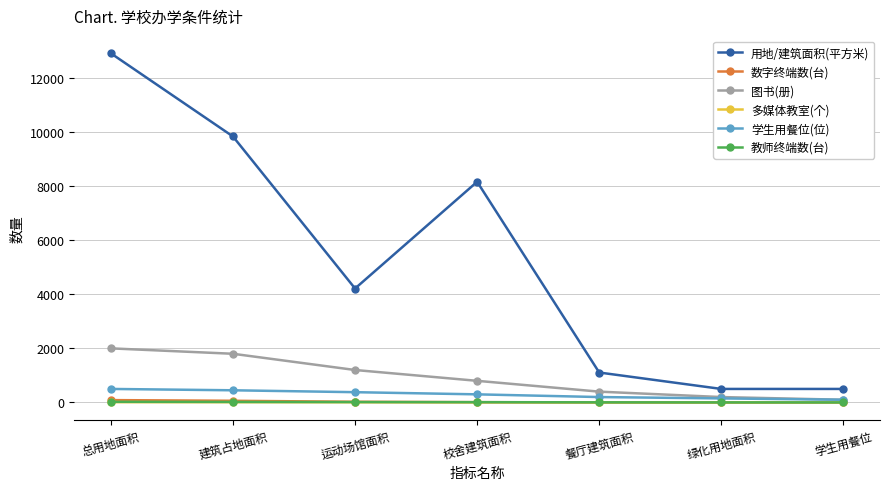

What are all the series names shown in the legend?

用地/建筑面积(平方米), 数字终端数(台), 图书(册), 多媒体教室(个), 学生用餐位(位), 教师终端数(台)